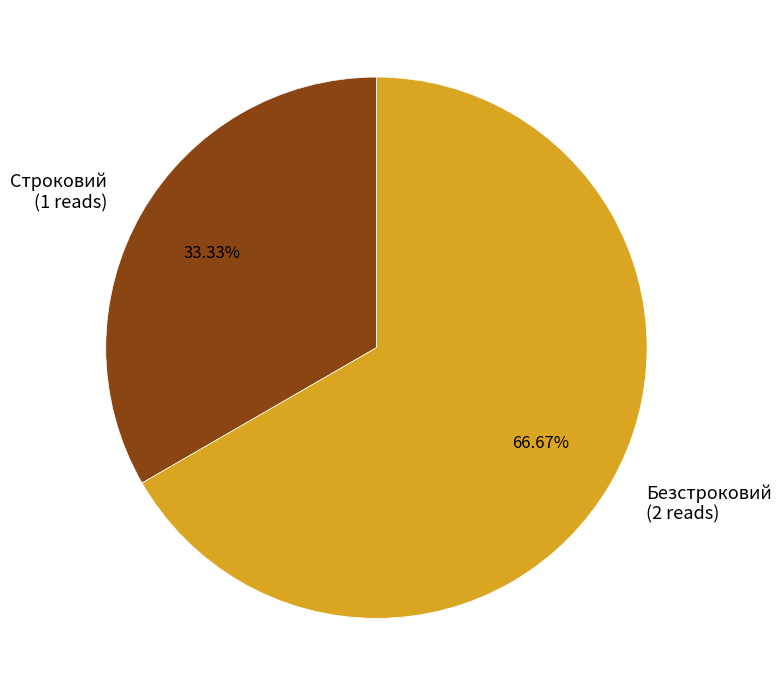

Is Строковий the majority of the pie?

No